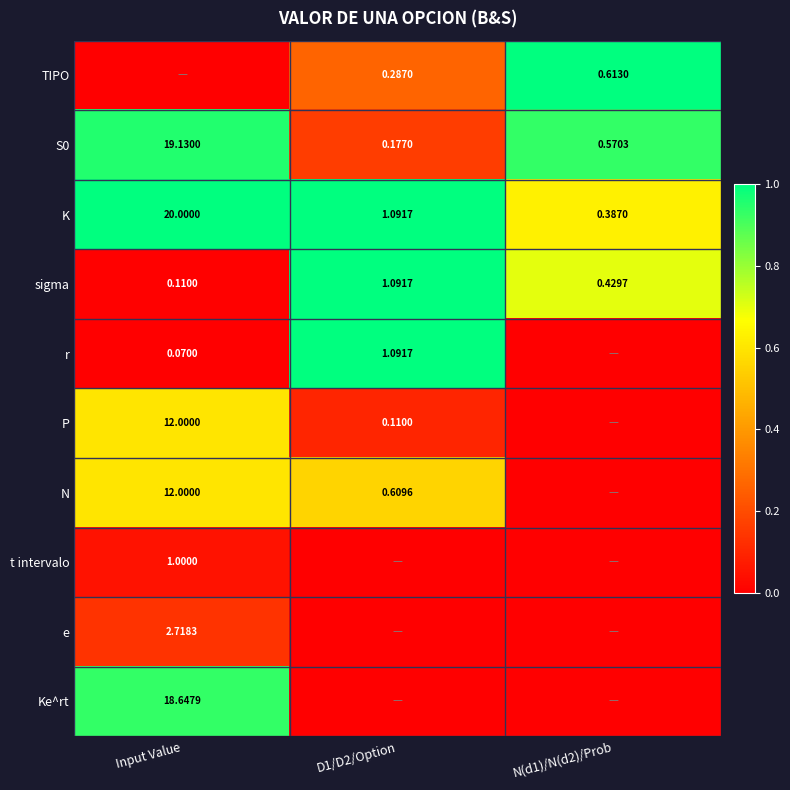

Which has a higher value, N(d1)/N(d2)/Prob or D1/D2/Option?

N(d1)/N(d2)/Prob